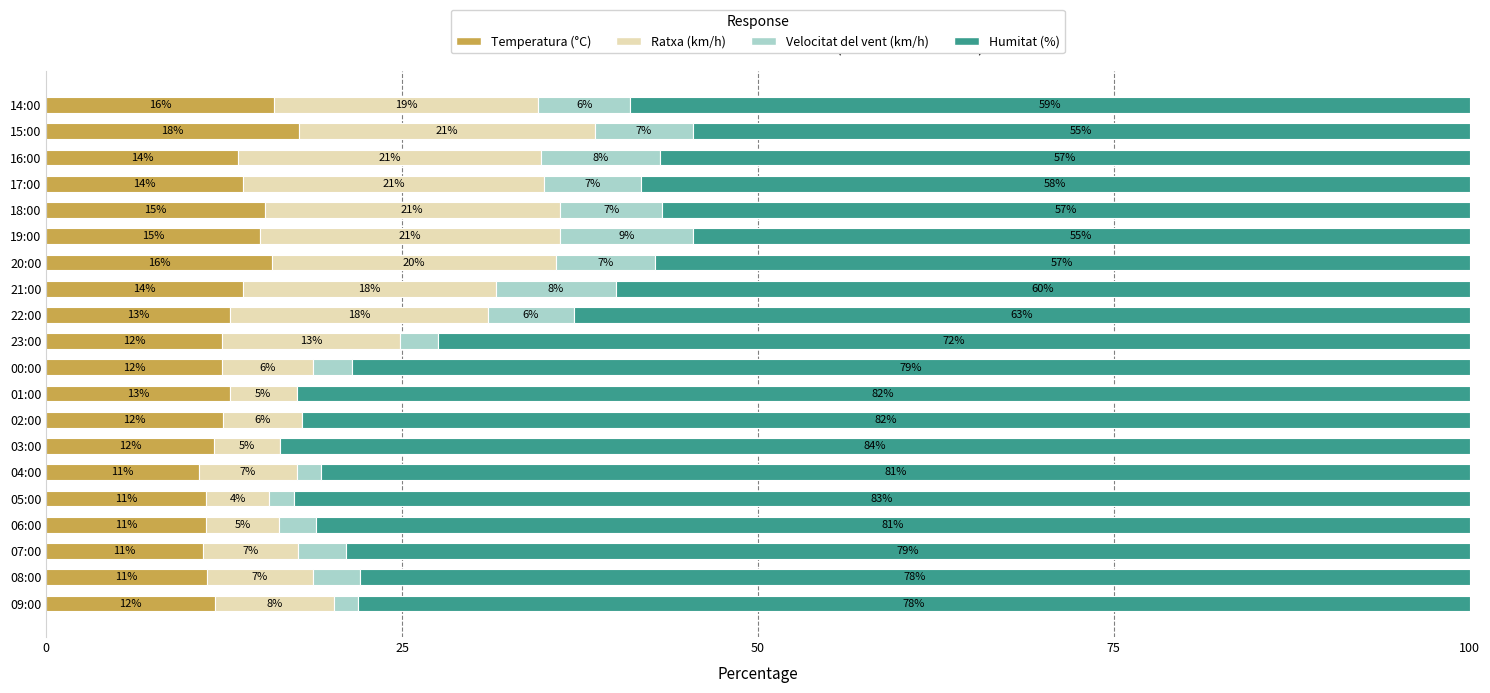

True or false: Temperatura (°C) has a value of 2.6 at 22:00.

False